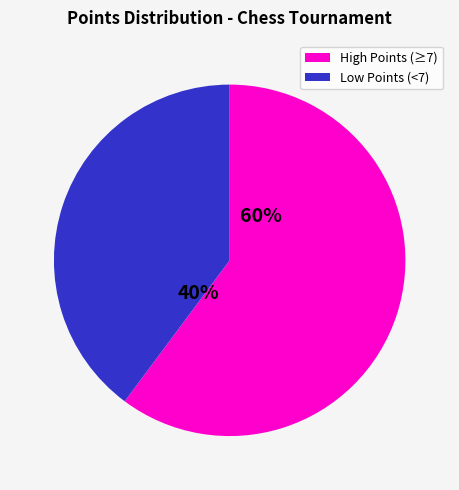

To the nearest percent, what is the average slice percentage?

50%